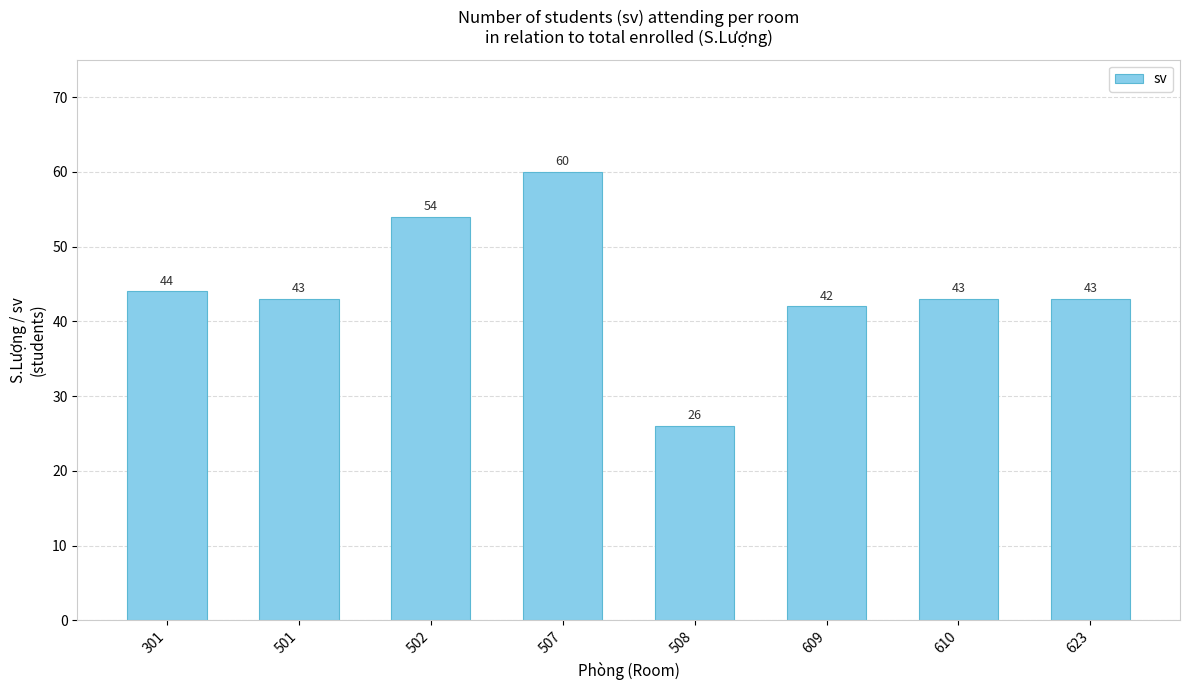

Approximately how many times larger is the value at 609 compared to 507?

0.7